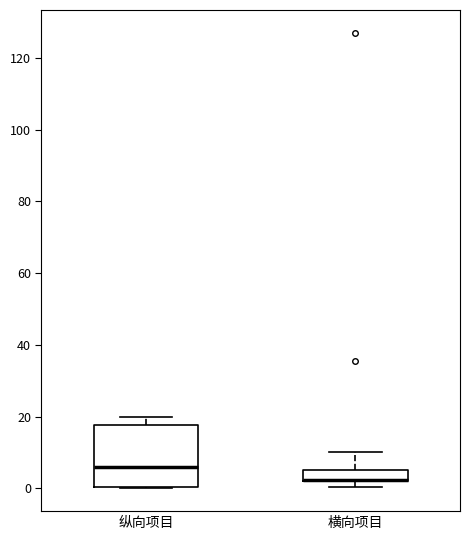

Which box is the tallest, from its lower edge to its upper edge?

纵向项目